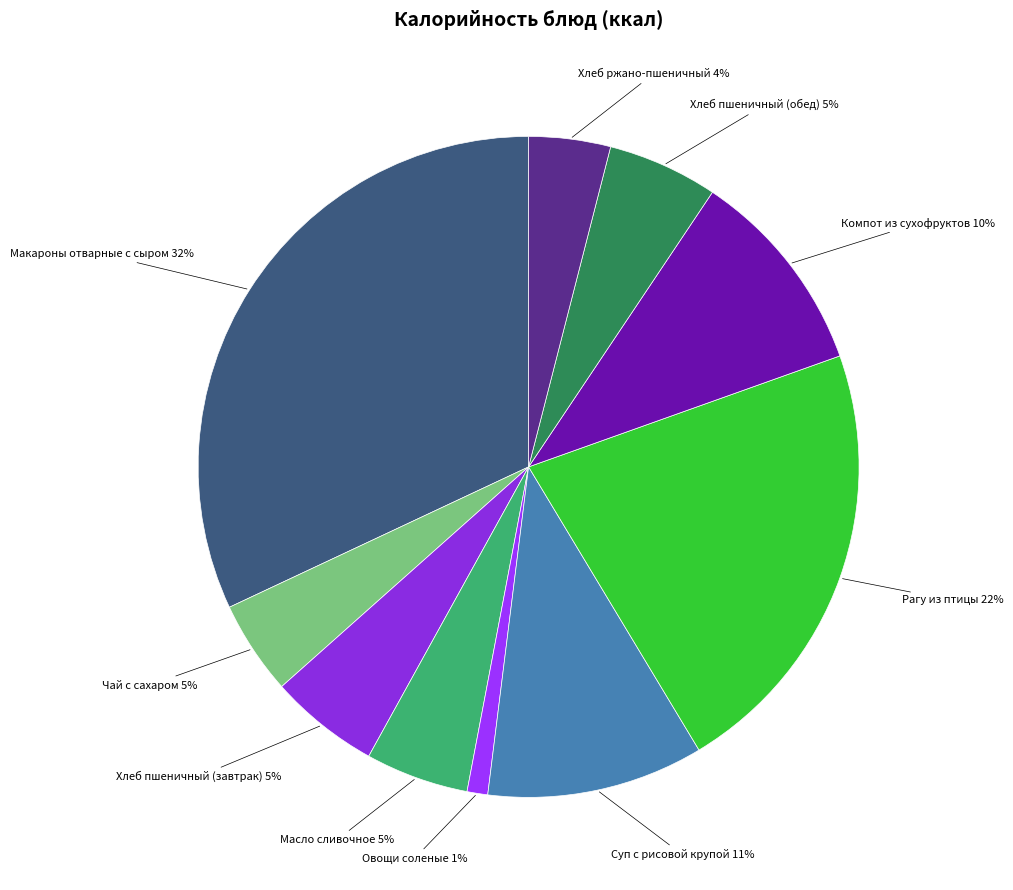

Combined, do Чай с сахаром and Хлеб пшеничный (обед) account for over 50%?

No